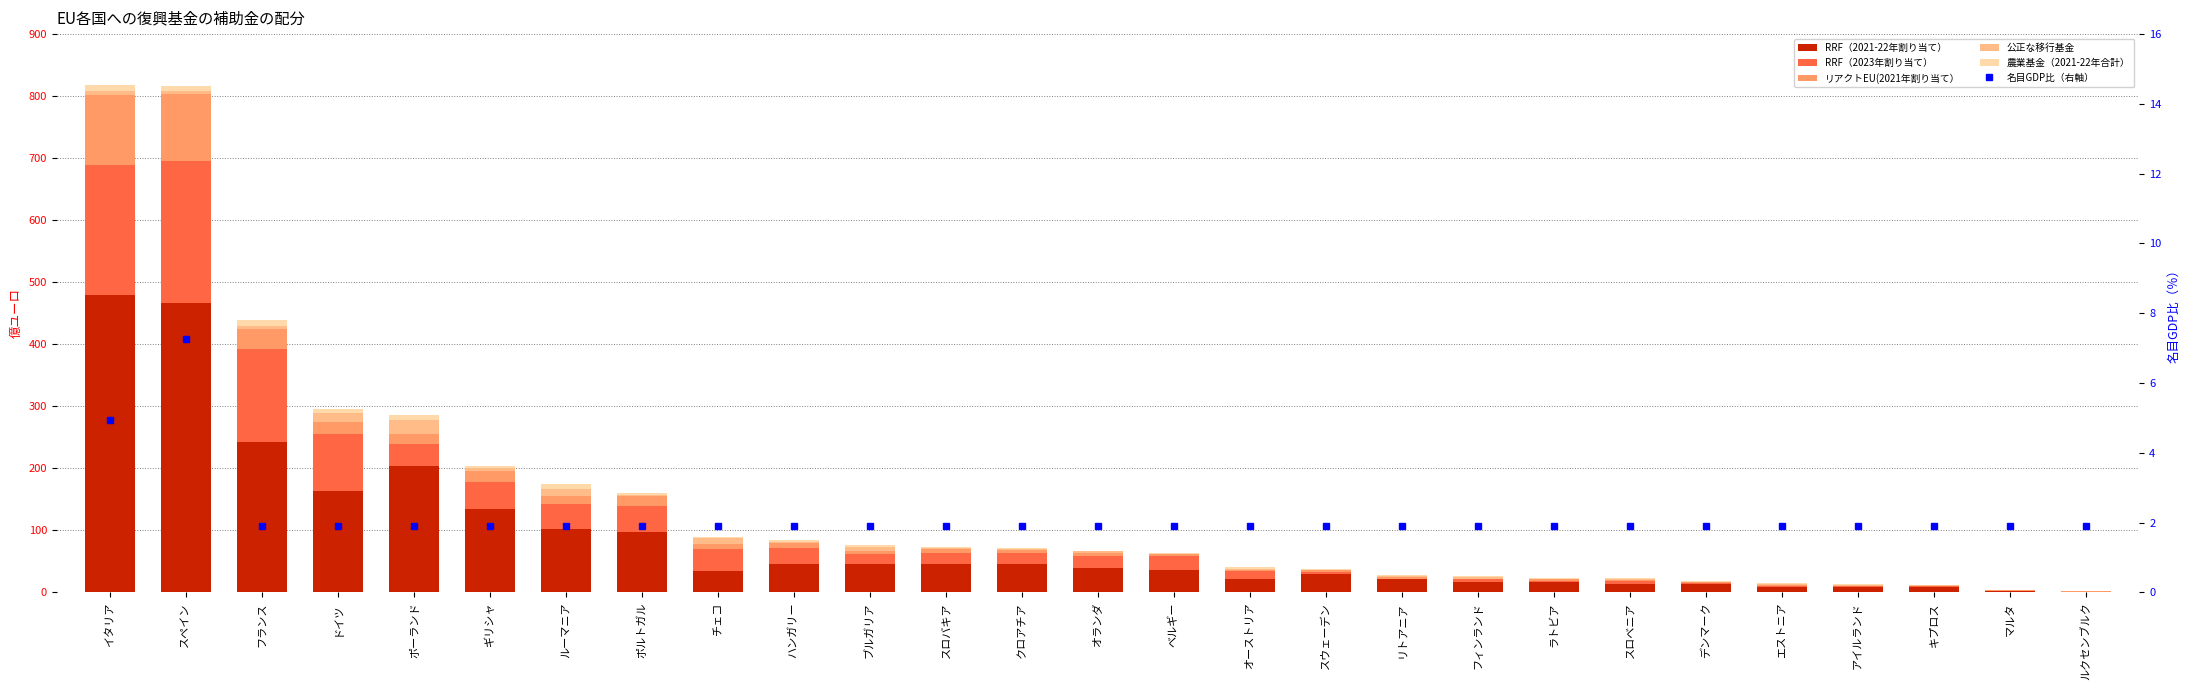

The 公正な移行基金 series shows 2.9 at ギリシャ. True or false?

False